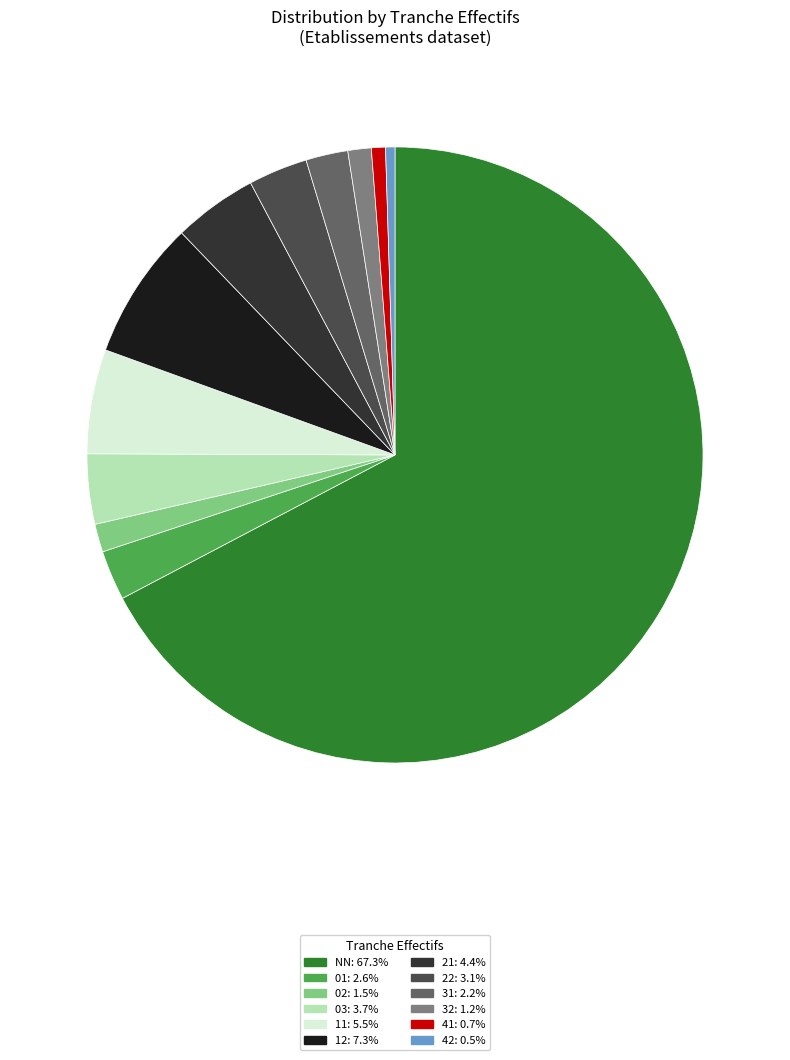

How many slices are in this pie chart?

12